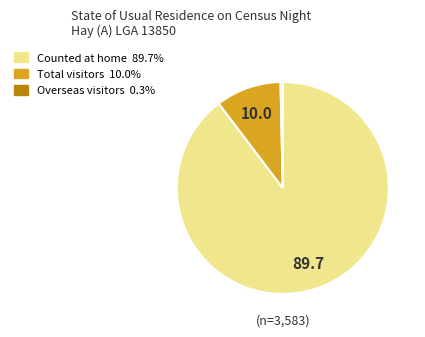

Is there a majority slice in this chart?

Yes